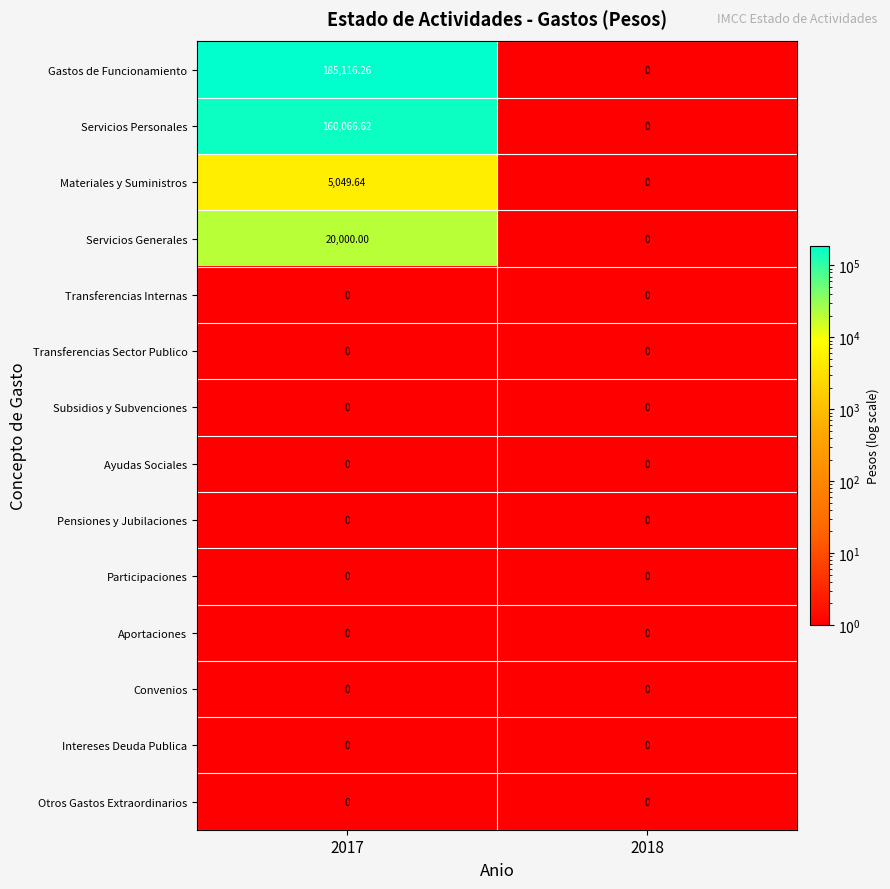

Which series has the largest total across all categories?

Gastos de Funcionamiento